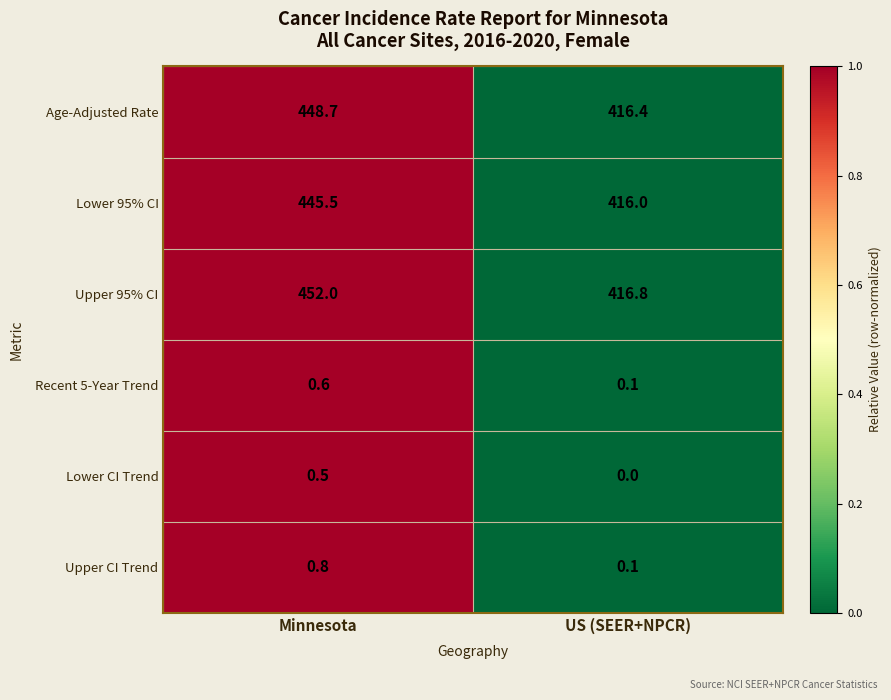

Reading left to right, extract all data points from this chart.

Age-Adjusted Rate: Minnesota=448.7	US (SEER+NPCR)=416.4
Lower 95% CI: Minnesota=445.5	US (SEER+NPCR)=416.0
Upper 95% CI: Minnesota=452.0	US (SEER+NPCR)=416.8
Recent 5-Year Trend: Minnesota=0.6	US (SEER+NPCR)=0.1
Lower CI Trend: Minnesota=0.5	US (SEER+NPCR)=0.0
Upper CI Trend: Minnesota=0.8	US (SEER+NPCR)=0.1